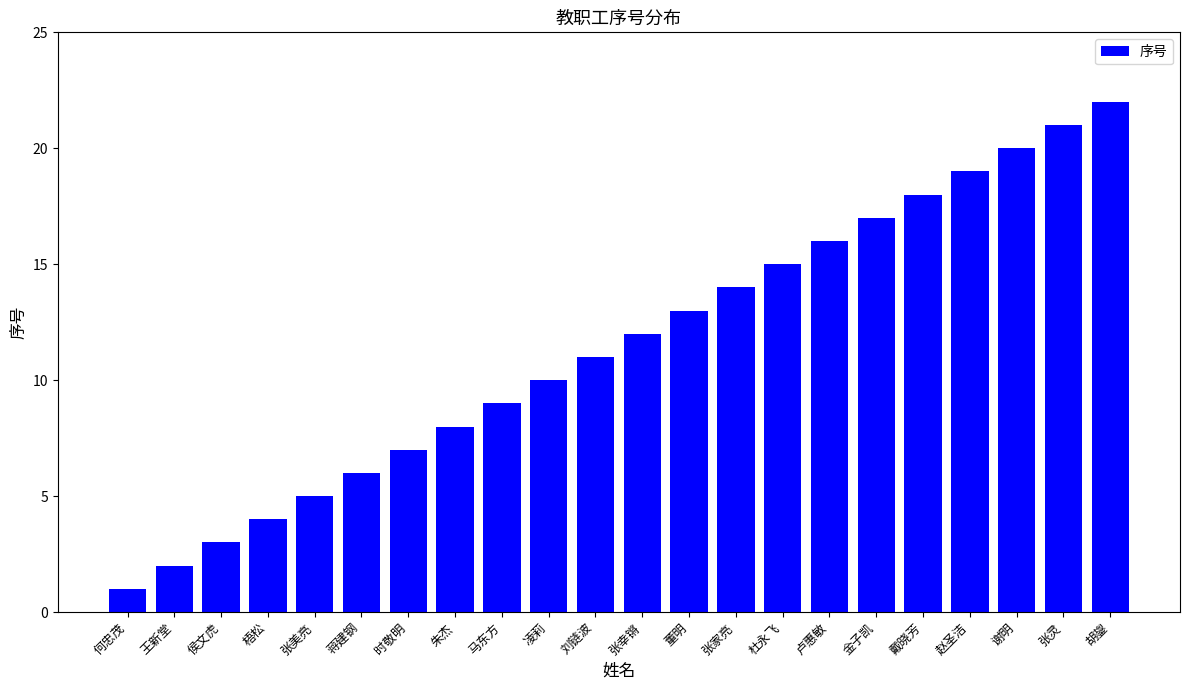

What is the greatest value displayed?

22